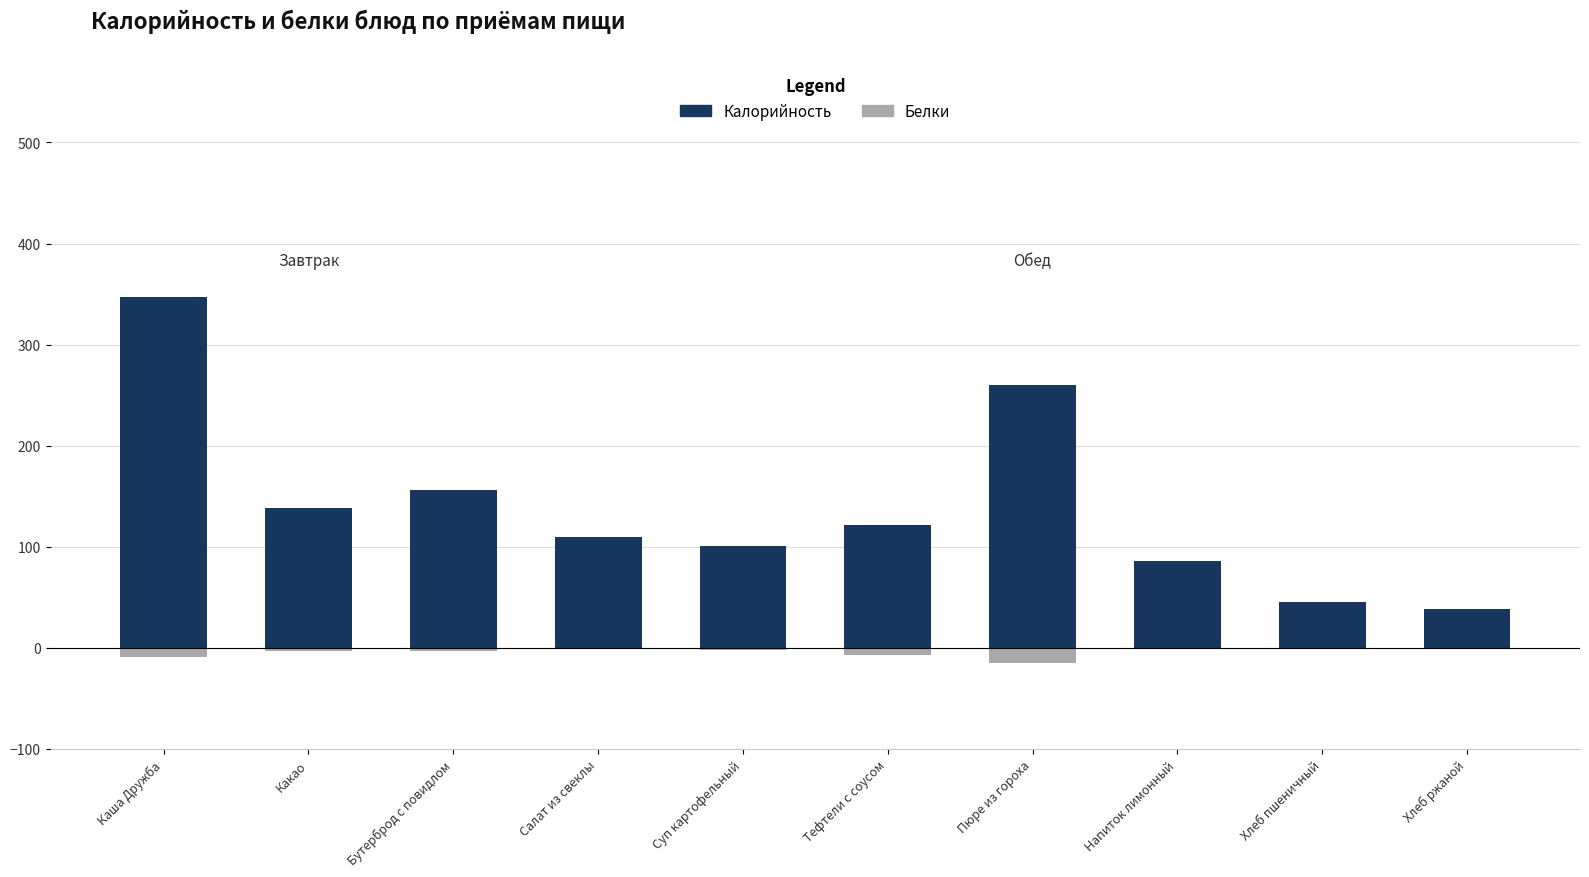

How many values in the Калорийность series exceed 121?

5